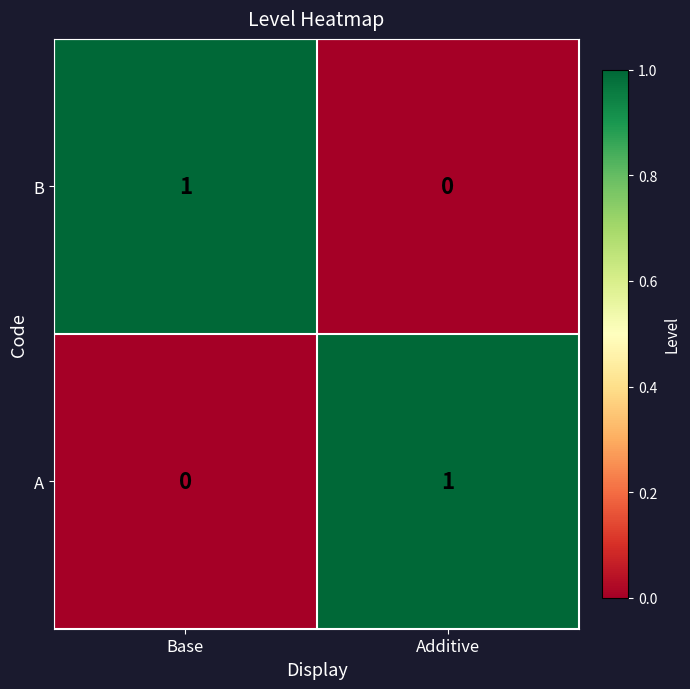

How many categories are shown in the chart?

2